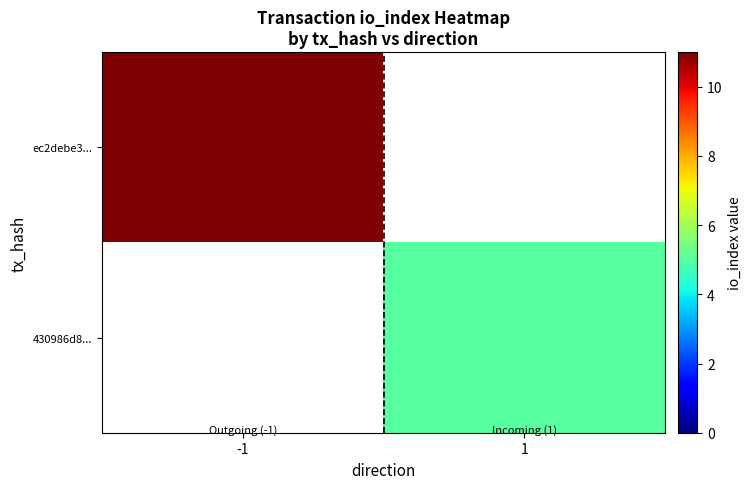

What is the maximum value shown in the chart?

11.0